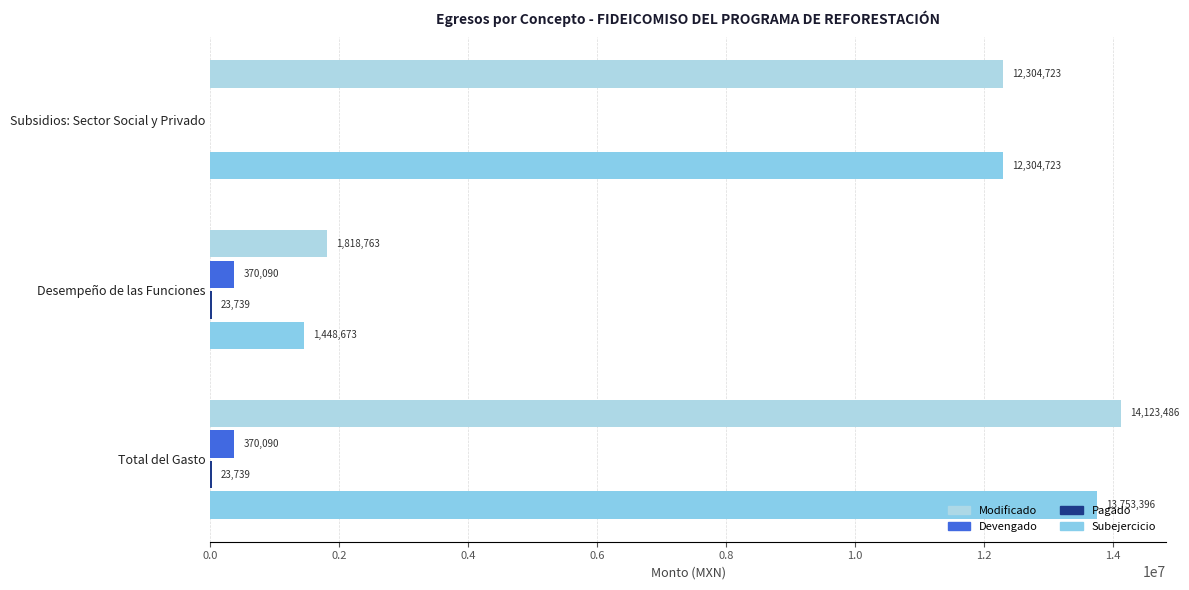

How many distinct data groups are displayed?

4